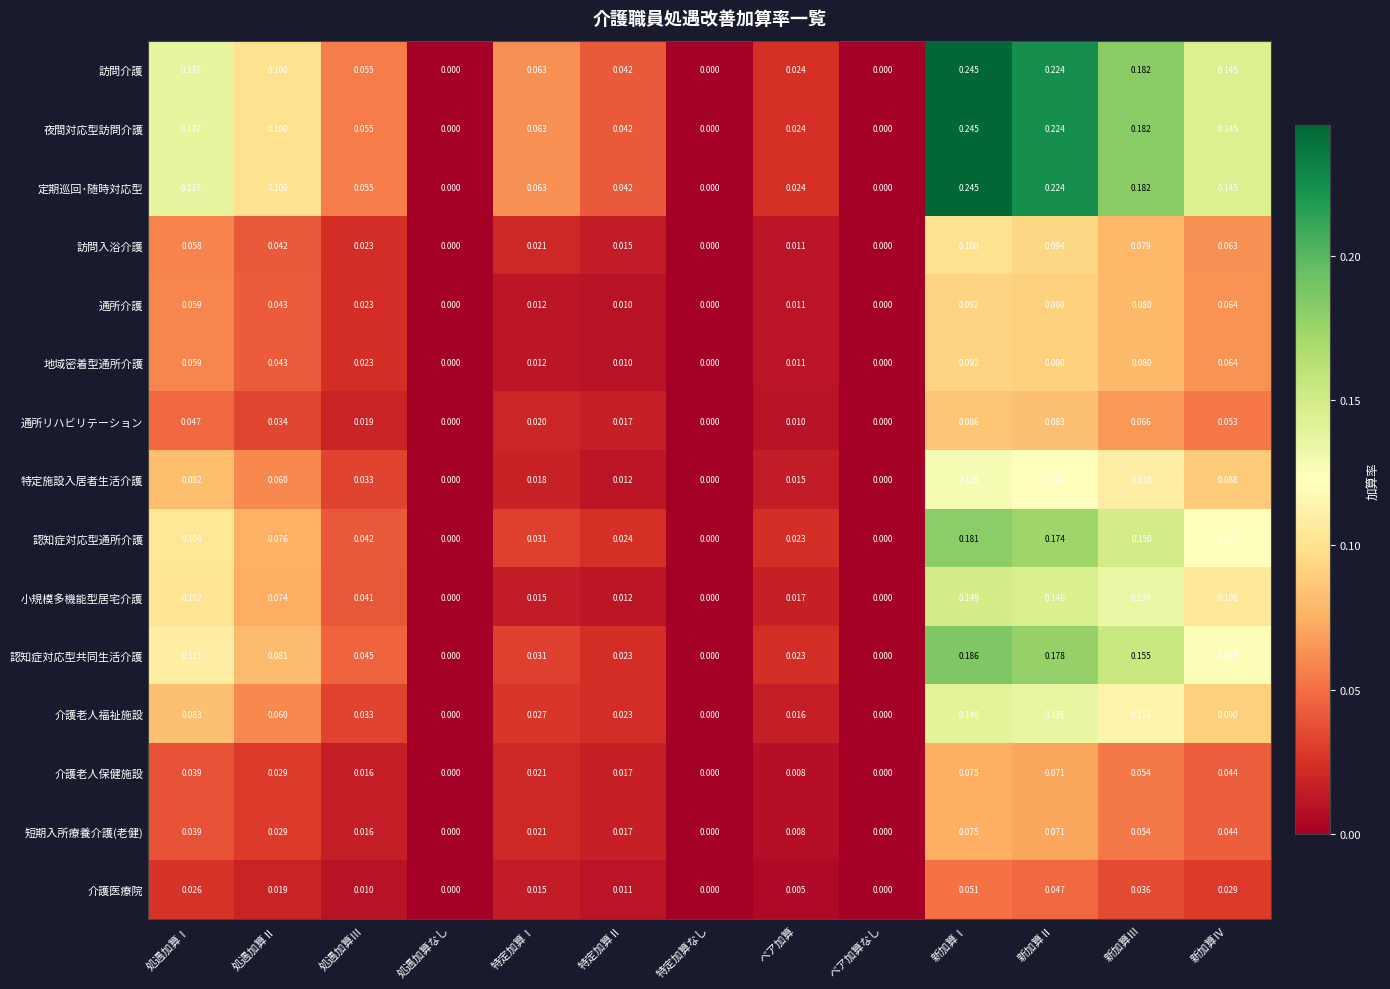

Is the value of 小規模多機能型居宅介護 at 新加算Ⅱ greater than the value of 介護医療院 at ベア加算?

Yes